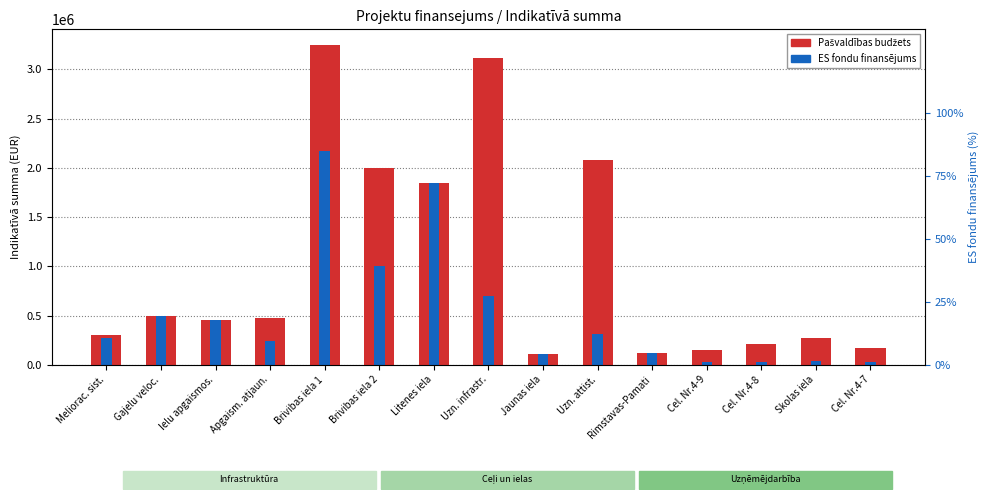

True or false: ES fondu finansējums has a value of 43983.5 at Cel. Nr.4-8.

False